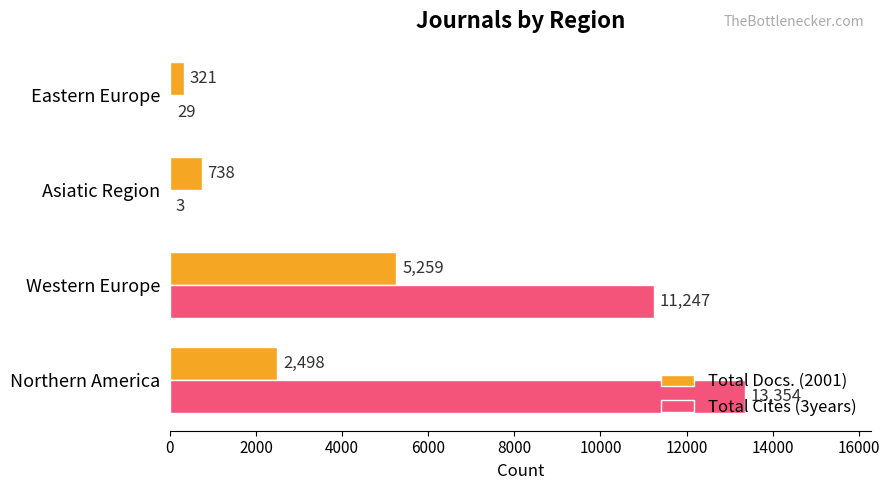

Which series has the largest total across all categories?

Total Cites (3years)